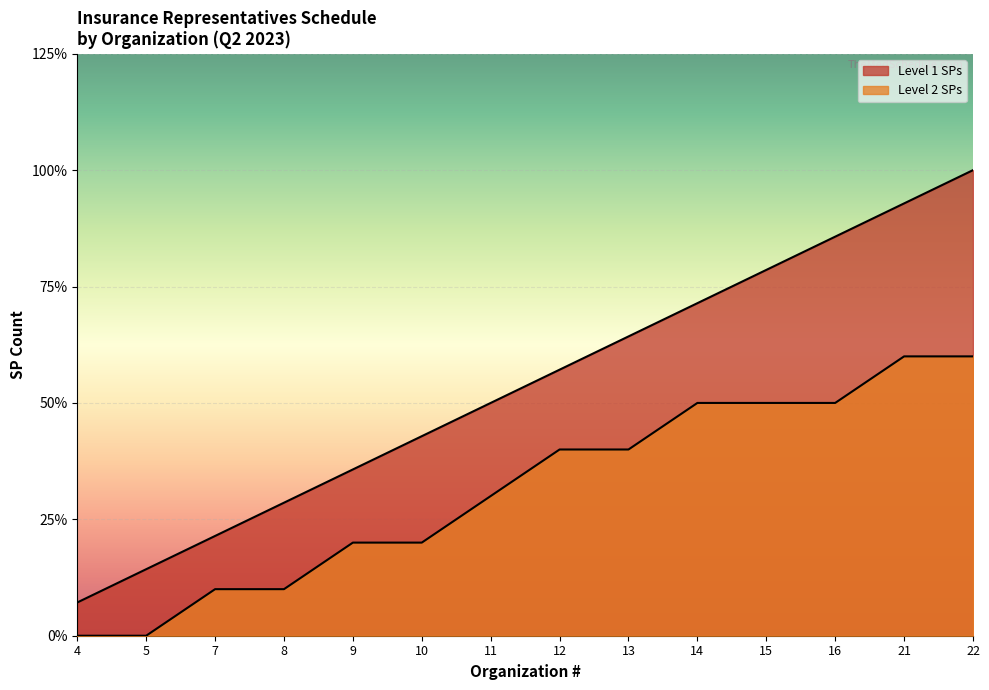

True or false: Level 1 SPs and Level 2 SPs cross at least once.

False